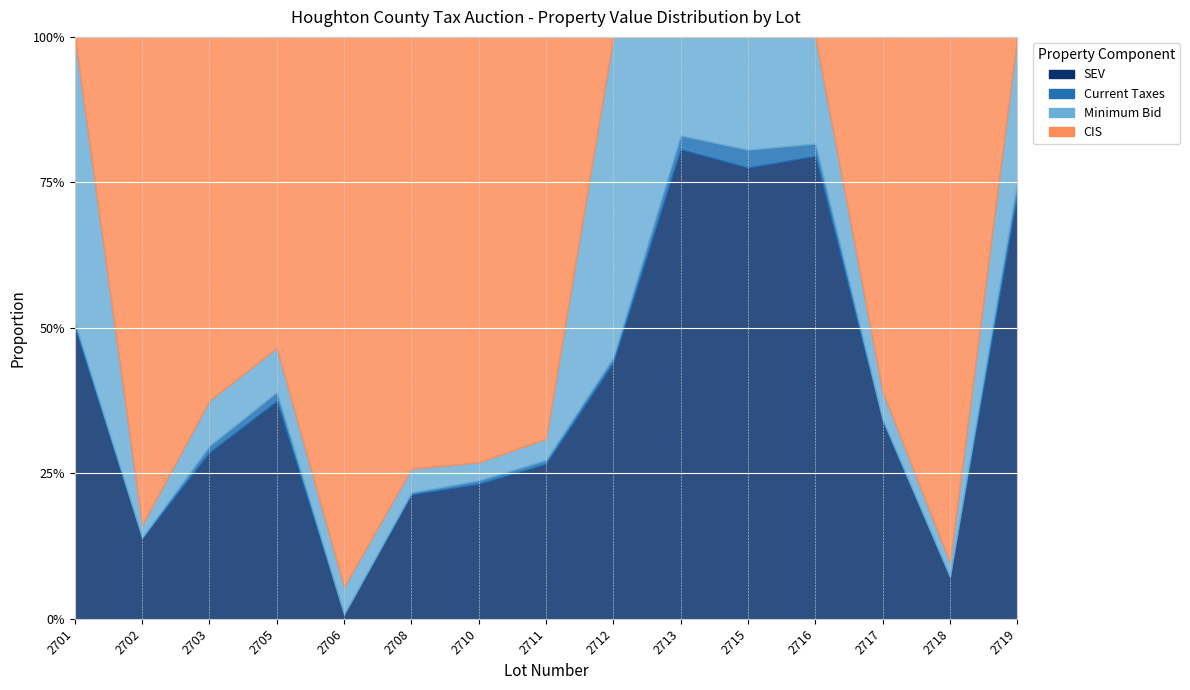

How many categories are shown in the chart?

15